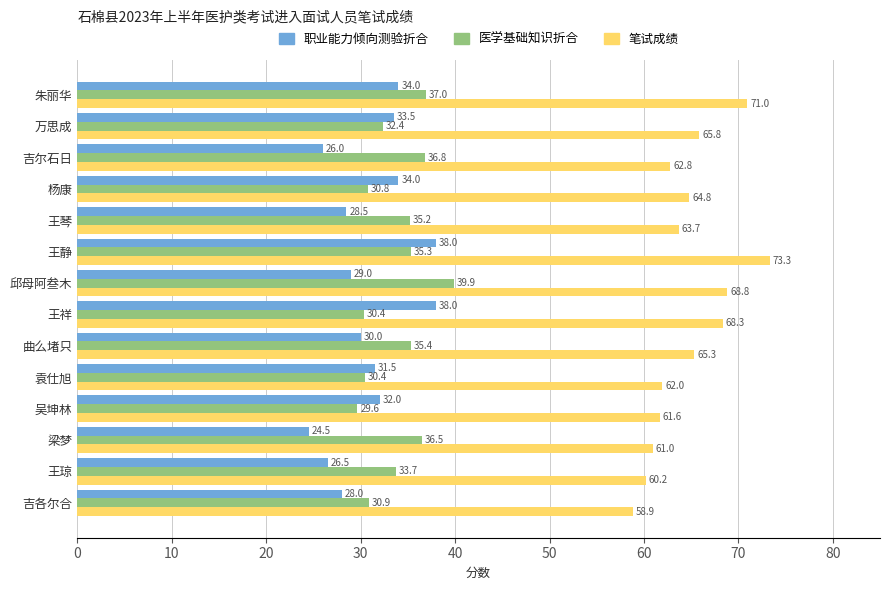

What is the average value of the 职业能力倾向测验折合 series?

31.0